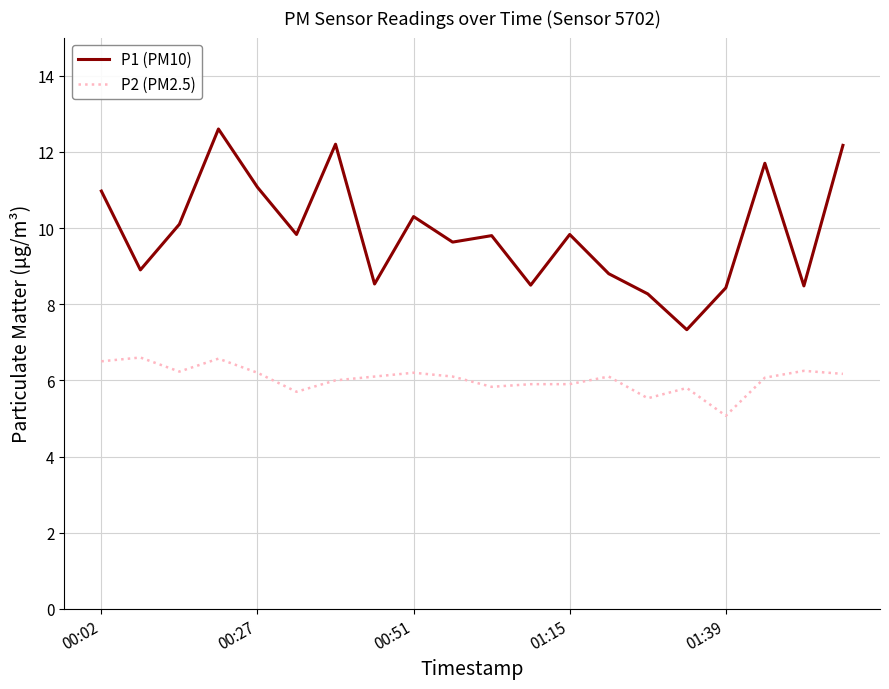

List the series in order of their peak value, highest first.

P1 (PM10), P2 (PM2.5)